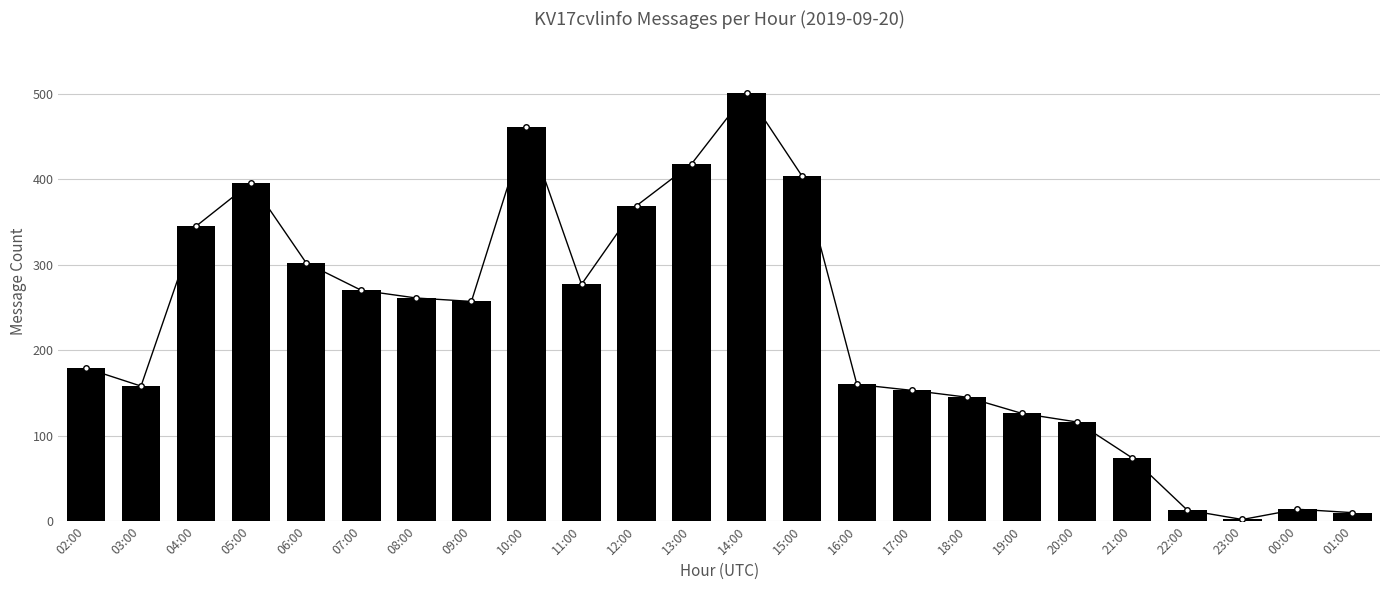

What is the sum of all values?

5411